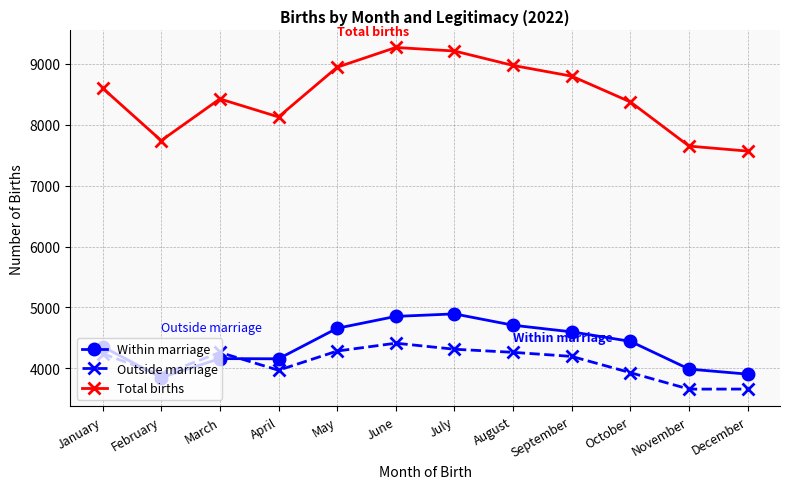

What is the average value of the Within marriage series?

4382